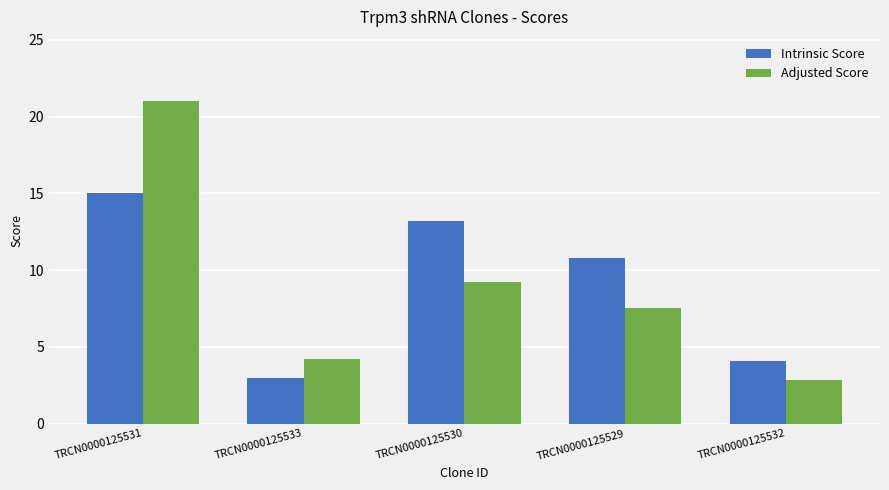

What is the difference between the maximum and minimum values in the Adjusted Score series?

18.2